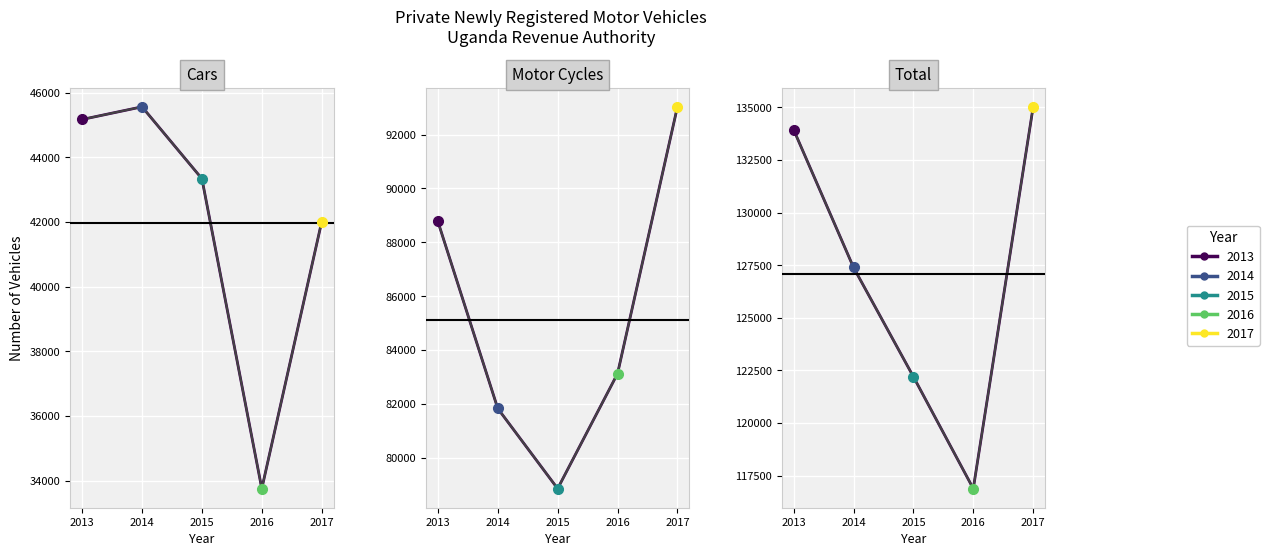

The Newly Registered Cars series shows 10924 at 2016. True or false?

False